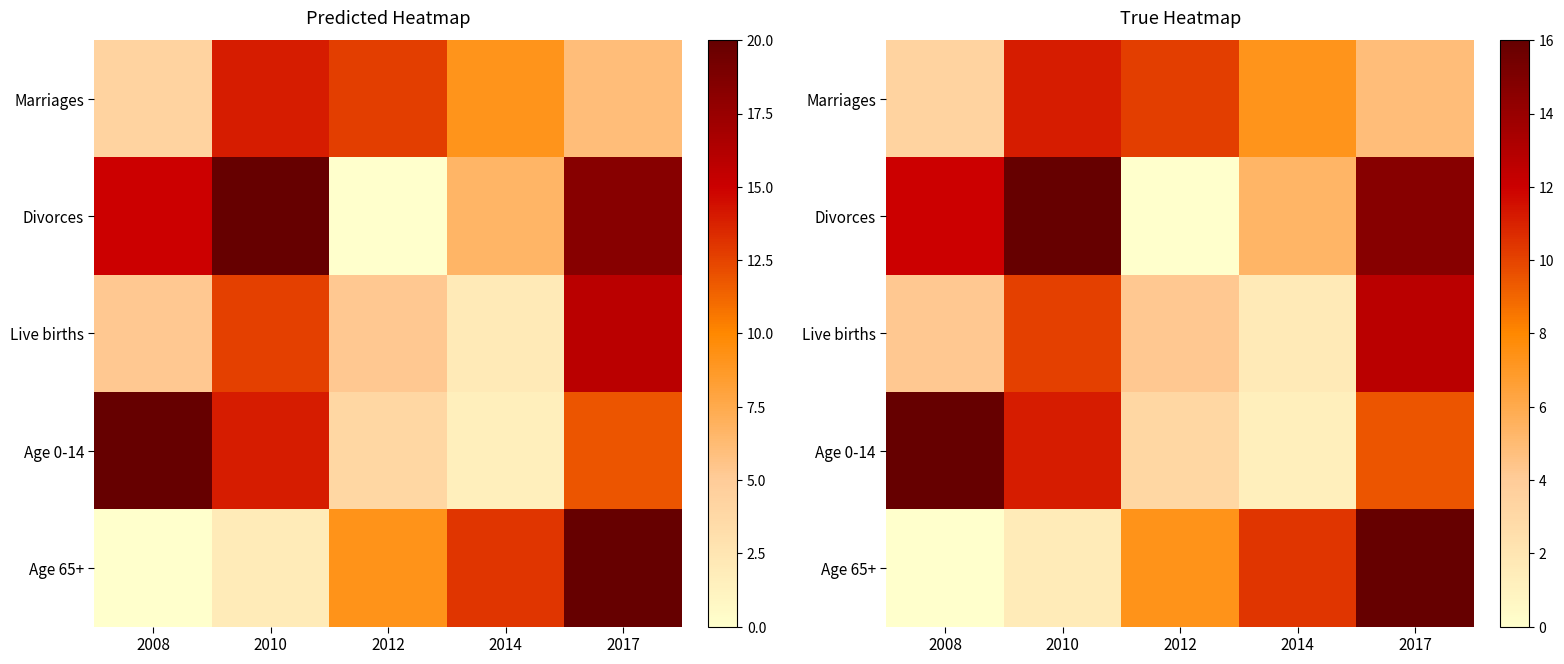

Where does the Marriages series first go above 7?

2010